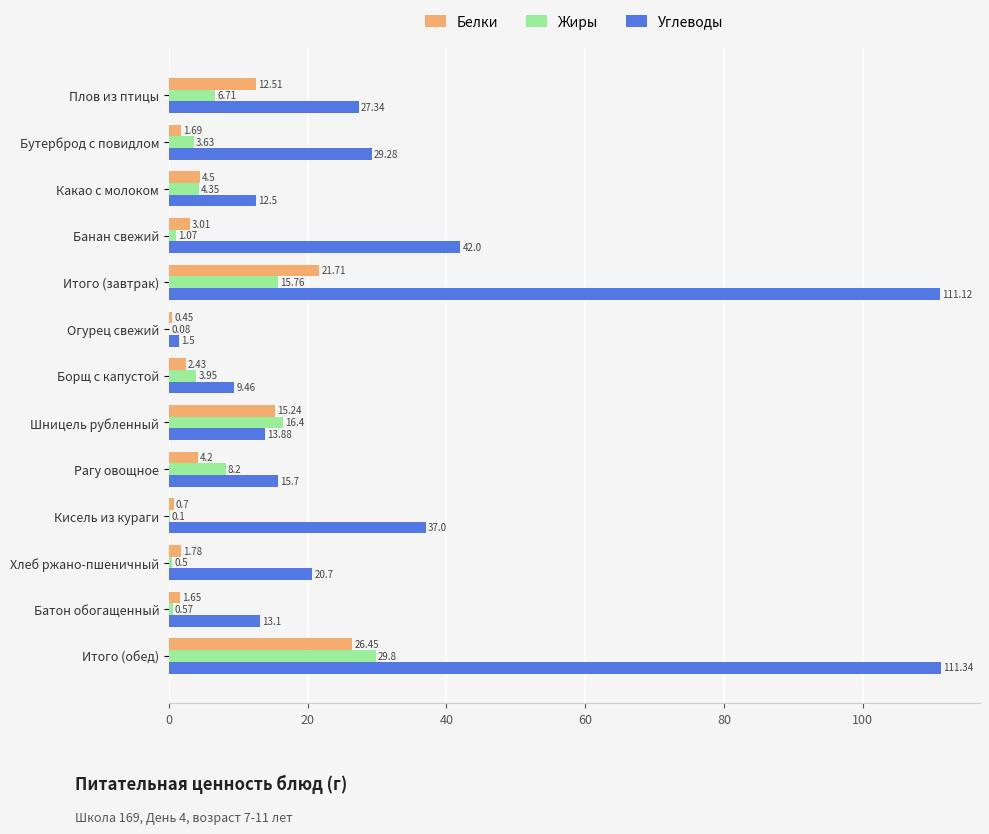

Which series changed the most between Огурец свежий and Борщ с капустой?

Углеводы